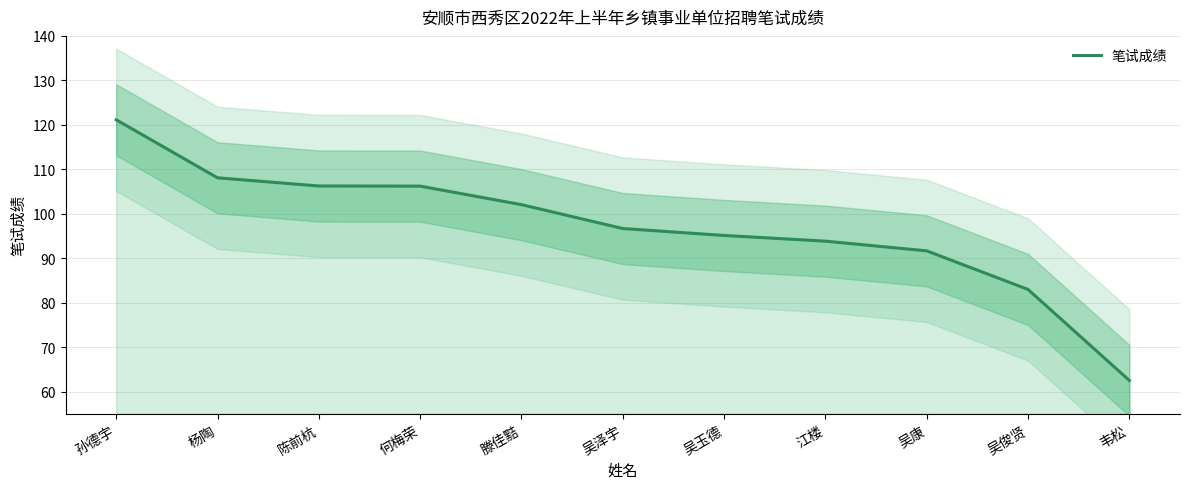

Where is the data nearest to the value 91?

吴康